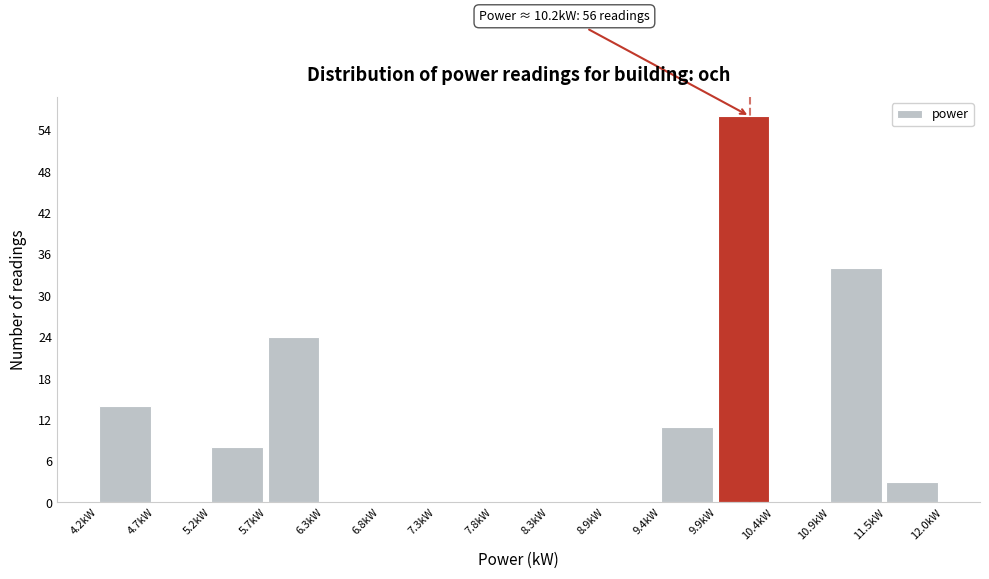

Over which range of the x-axis is the bar tallest?

9.9 to 10.4